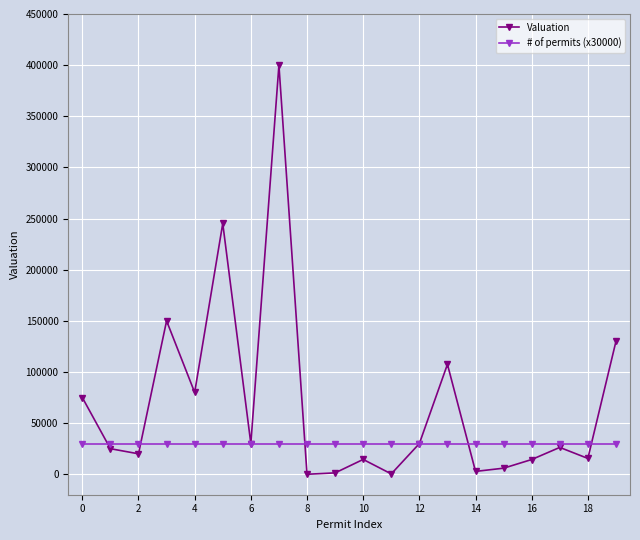

Rank the series by their average value, from lowest to highest.

# of permits (x30000), Valuation